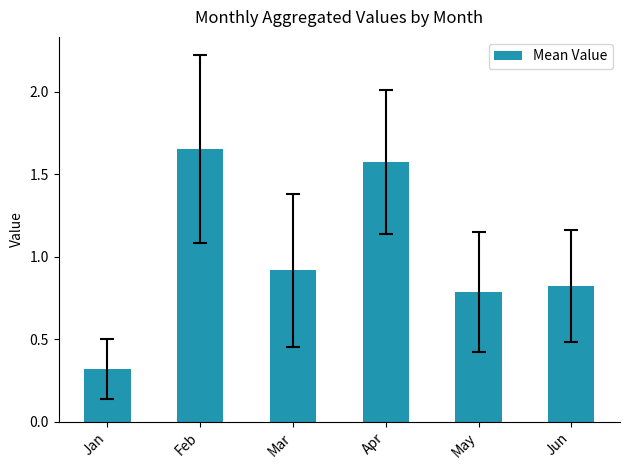

True or false: the data shows 2.5 at Apr.

False